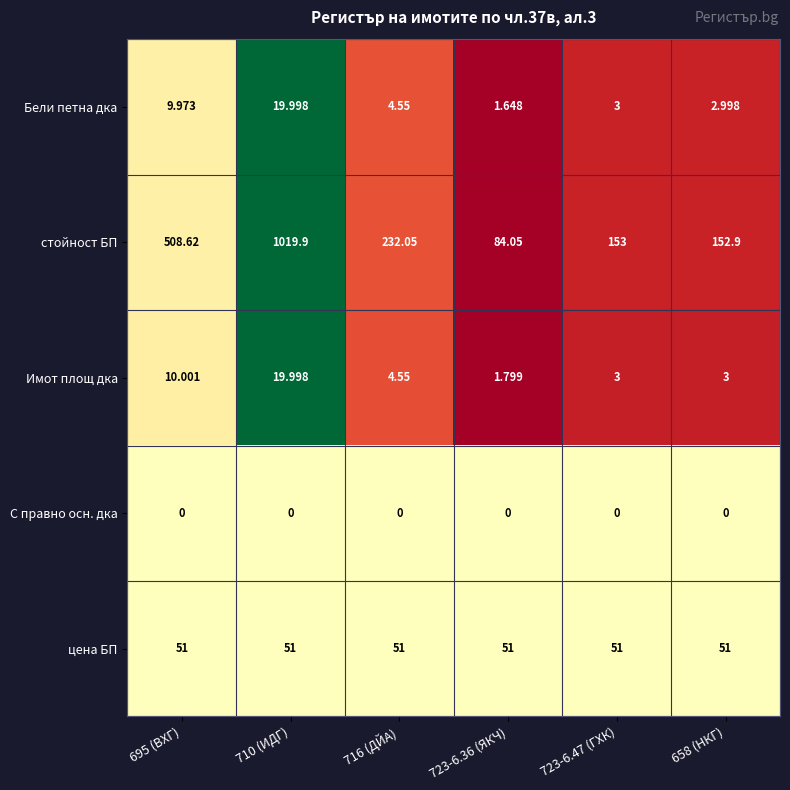

What is the maximum value shown in the chart?

1019.9